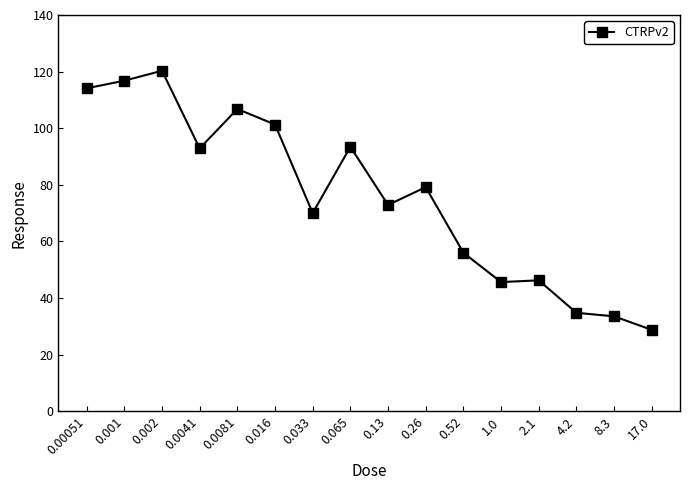

At which category does the data reach its first local peak?

0.002